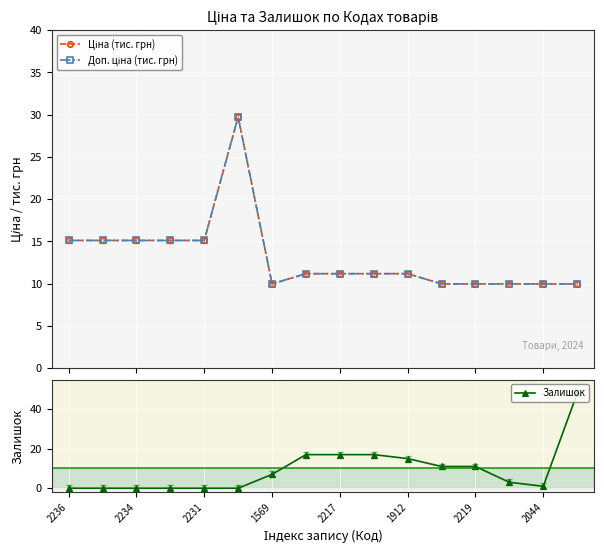

True or false: Залишок has a value of 15 at 1912.

True